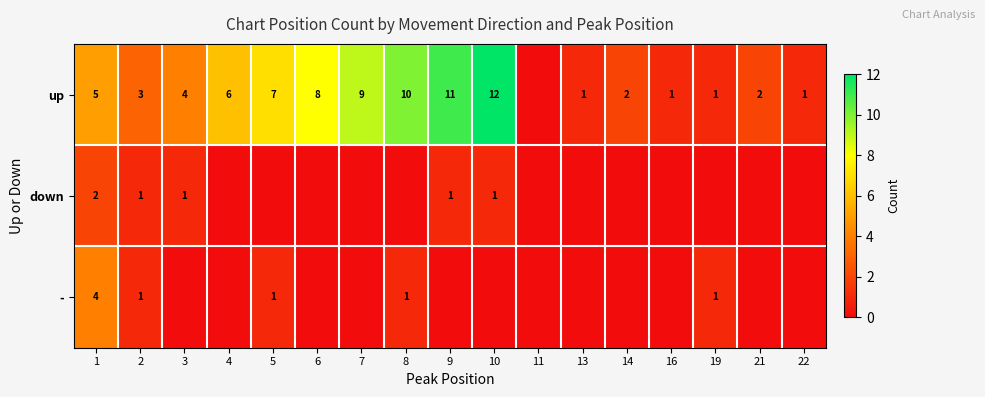

What is the sum of the up values at 14 and 2?

5